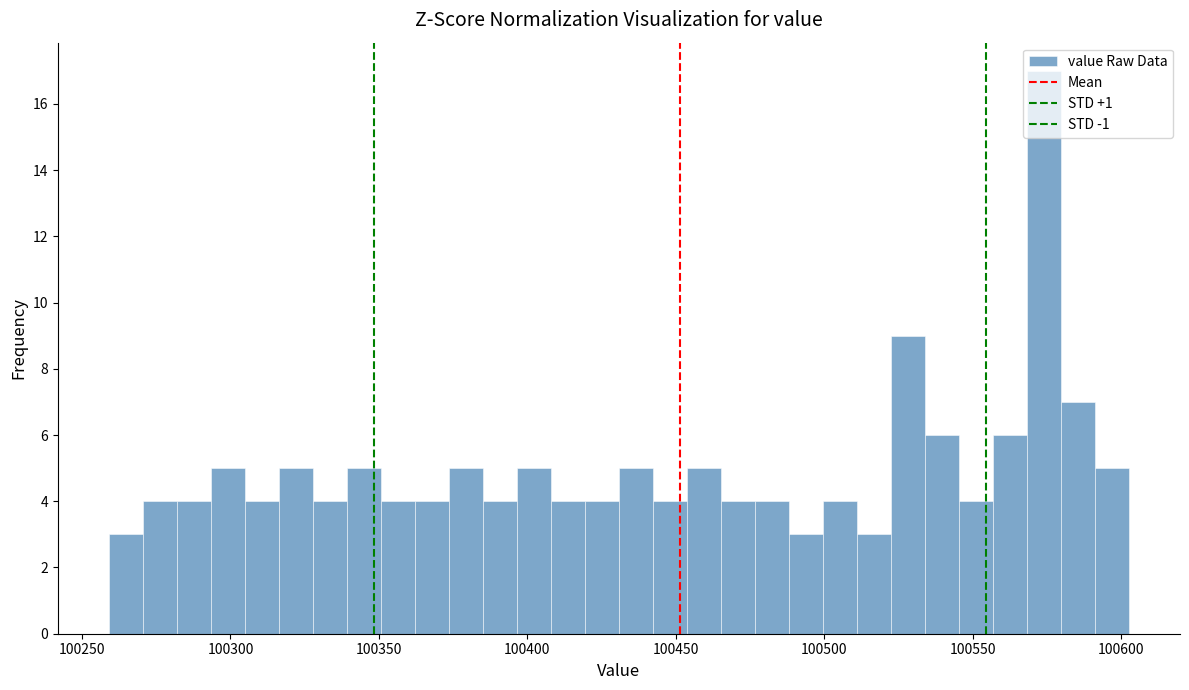

Read against the x-axis, roughly where is the centre of the tallest bar?

100575